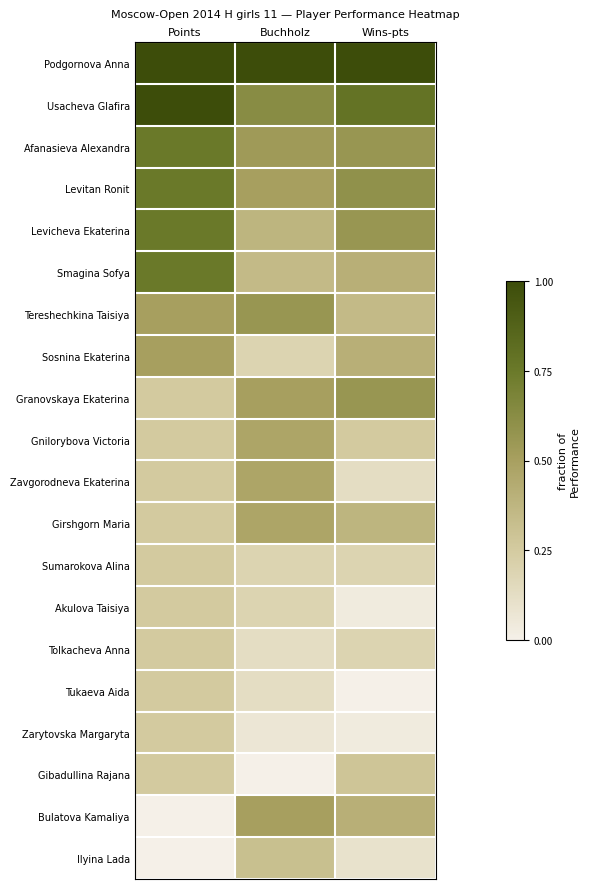

Reading right to left, list all the values displayed in this chart.

Podgornova Anna: Wins-pts=1.0	Buchholz=1.0	Points=1.0
Usacheva Glafira: Wins-pts=0.8	Buchholz=0.6	Points=1.0
Afanasieva Alexandra: Wins-pts=0.6	Buchholz=0.5	Points=0.8
Levitan Ronit: Wins-pts=0.6	Buchholz=0.5	Points=0.8
Levicheva Ekaterina: Wins-pts=0.6	Buchholz=0.4	Points=0.8
Smagina Sofya: Wins-pts=0.4	Buchholz=0.3	Points=0.8
Tereshechkina Taisiya: Wins-pts=0.3	Buchholz=0.6	Points=0.5
Sosnina Ekaterina: Wins-pts=0.4	Buchholz=0.2	Points=0.5
Granovskaya Ekaterina: Wins-pts=0.6	Buchholz=0.5	Points=0.2
Gnilorybova Victoria: Wins-pts=0.2	Buchholz=0.5	Points=0.2
Zavgorodneva Ekaterina: Wins-pts=0.1	Buchholz=0.5	Points=0.2
Girshgorn Maria: Wins-pts=0.4	Buchholz=0.5	Points=0.2
Sumarokova Alina: Wins-pts=0.2	Buchholz=0.2	Points=0.2
Akulova Taisiya: Wins-pts=0.0	Buchholz=0.2	Points=0.2
Tolkacheva Anna: Wins-pts=0.2	Buchholz=0.1	Points=0.2
Tukaeva Aida: Wins-pts=0.0	Buchholz=0.1	Points=0.2
Zarytovska Margaryta: Wins-pts=0.0	Buchholz=0.1	Points=0.2
Gibadullina Rajana: Wins-pts=0.3	Buchholz=0.0	Points=0.2
Bulatova Kamaliya: Wins-pts=0.4	Buchholz=0.5	Points=0.0
Ilyina Lada: Wins-pts=0.1	Buchholz=0.3	Points=0.0